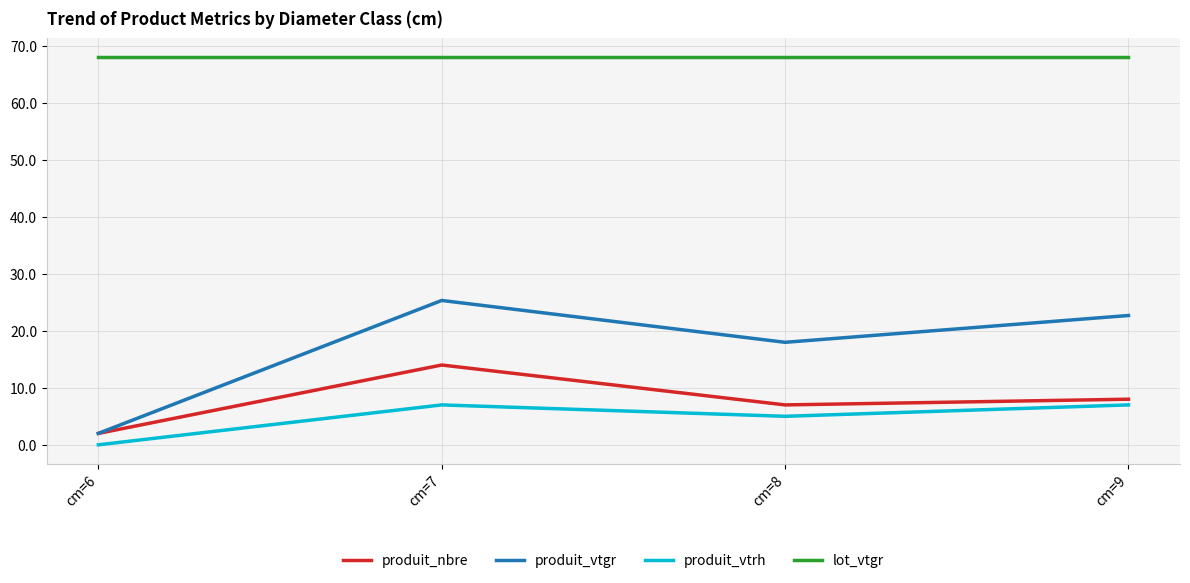

Reading right to left, what are all the values shown in this chart?

produit_nbre: 8.0	7.0	14.0	2.0
produit_vtgr: 22.7	18.0	25.3	2.0
produit_vtrh: 7.0	5.0	7.0	0.0
lot_vtgr: 68.0	68.0	68.0	68.0